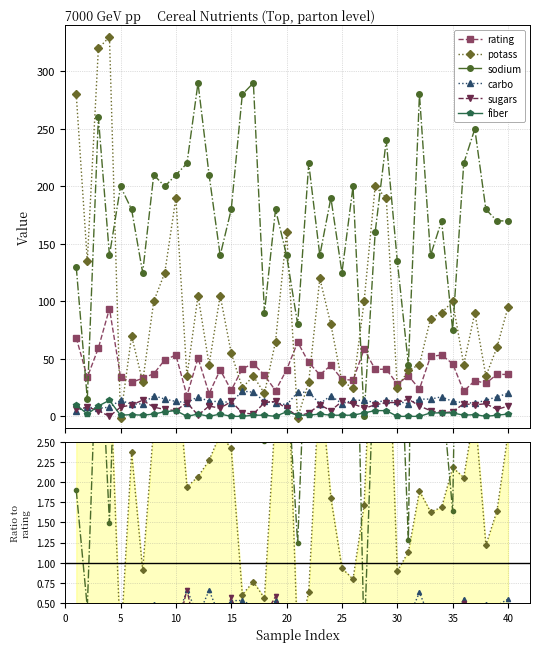

Between 6 and 19, which series saw the biggest shift?

rating